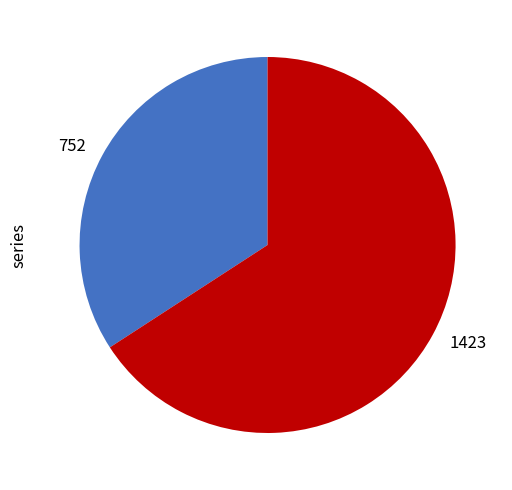

How many segments does this pie chart have?

2